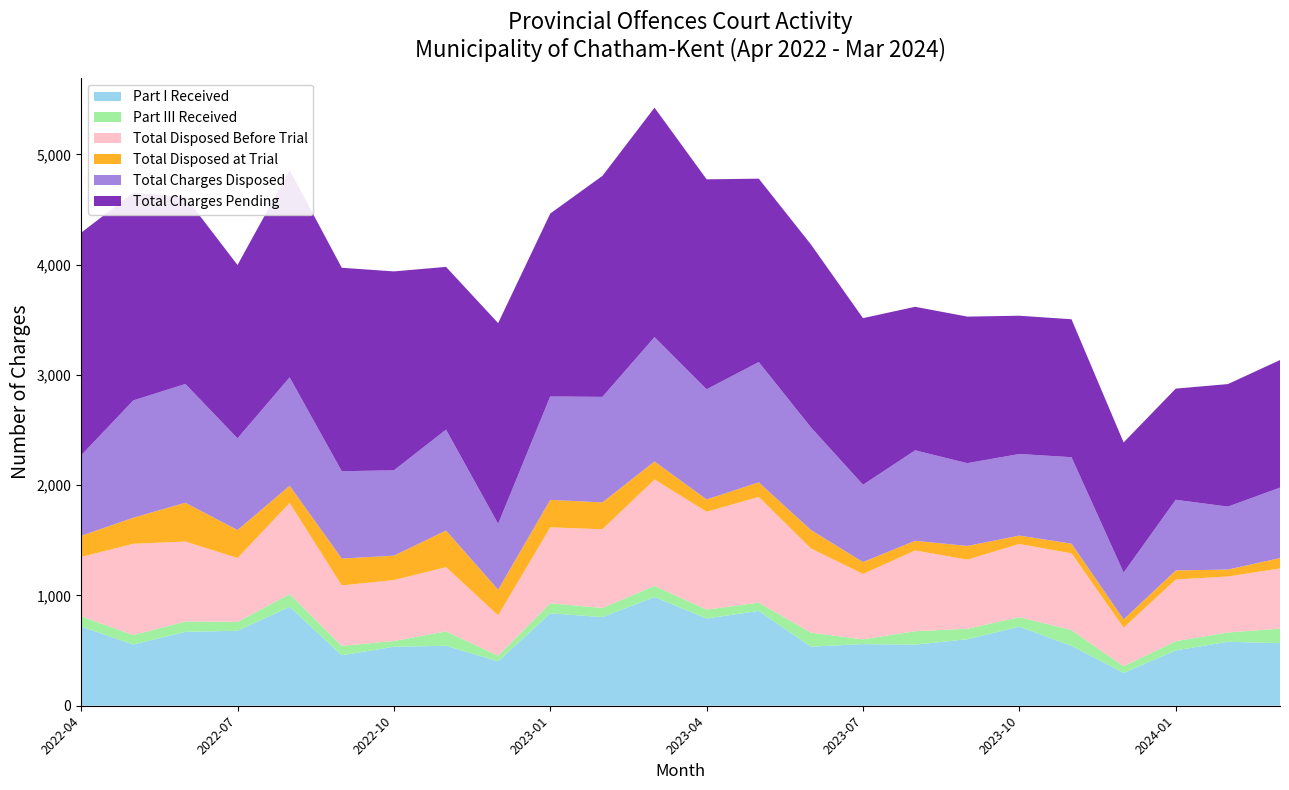

Reading left to right, list all the values displayed in this chart.

Part I Received: 2022-04=718	2022-05=555	2022-06=670	2022-07=680	2022-08=897	2022-09=458	2022-10=535	2022-11=544	2022-12=403	2023-01=838	2023-02=804	2023-03=986	2023-04=791	2023-05=860	2023-06=536	2023-07=559	2023-08=554	2023-09=603	2023-10=717	2023-11=543	2023-12=298	2024-01=502	2024-02=580	2024-03=568
Part III Received: 2022-04=93	2022-05=86	2022-06=94	2022-07=81	2022-08=115	2022-09=85	2022-10=52	2022-11=130	2022-12=51	2023-01=91	2023-02=83	2023-03=101	2023-04=81	2023-05=75	2023-06=127	2023-07=43	2023-08=122	2023-09=95	2023-10=86	2023-11=143	2023-12=60	2024-01=84	2024-02=84	2024-03=132
Total Disposed Before Trial: 2022-04=538	2022-05=828	2022-06=725	2022-07=579	2022-08=827	2022-09=548	2022-10=553	2022-11=583	2022-12=366	2023-01=689	2023-02=713	2023-03=965	2023-04=887	2023-05=959	2023-06=764	2023-07=593	2023-08=732	2023-09=627	2023-10=664	2023-11=696	2023-12=350	2024-01=559	2024-02=508	2024-03=545
Total Disposed at Trial: 2022-04=192	2022-05=236	2022-06=352	2022-07=253	2022-08=156	2022-09=244	2022-10=221	2022-11=332	2022-12=232	2023-01=249	2023-02=244	2023-03=163	2023-04=112	2023-05=132	2023-06=167	2023-07=108	2023-08=88	2023-09=124	2023-10=76	2023-11=88	2023-12=75	2024-01=82	2024-02=63	2024-03=94
Total Charges Disposed: 2022-04=730	2022-05=1064	2022-06=1077	2022-07=832	2022-08=983	2022-09=792	2022-10=774	2022-11=915	2022-12=598	2023-01=938	2023-02=957	2023-03=1128	2023-04=999	2023-05=1091	2023-06=931	2023-07=701	2023-08=820	2023-09=751	2023-10=740	2023-11=784	2023-12=425	2024-01=641	2024-02=571	2024-03=639
Total Charges Pending: 2022-04=2019	2022-05=1883	2022-06=1696	2022-07=1572	2022-08=1880	2022-09=1845	2022-10=1804	2022-11=1476	2022-12=1820	2023-01=1659	2023-02=2004	2023-03=2081	2023-04=1904	2023-05=1663	2023-06=1659	2023-07=1511	2023-08=1302	2023-09=1329	2023-10=1254	2023-11=1251	2023-12=1180	2024-01=1008	2024-02=1111	2024-03=1157